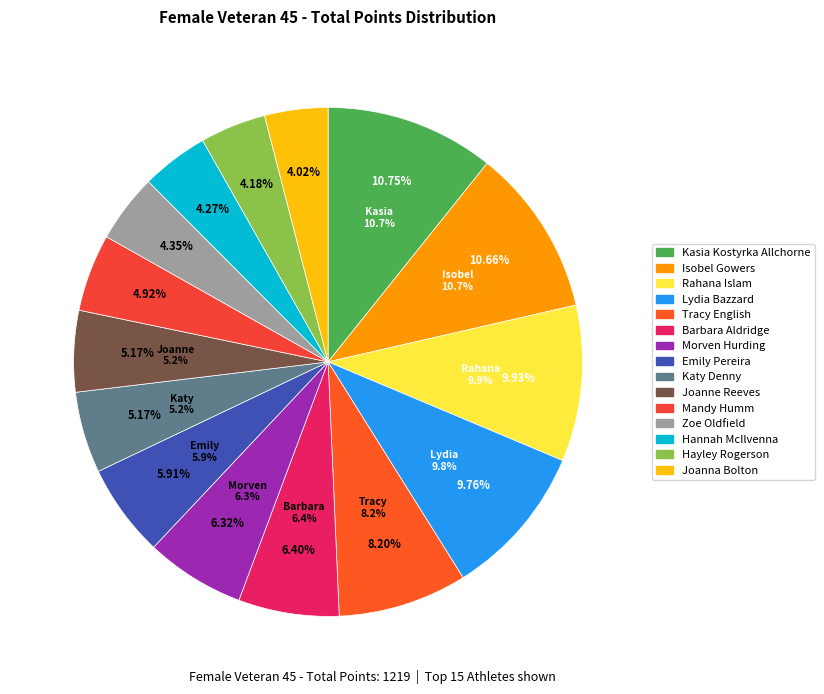

Does Lydia Bazzard account for over 50% of the chart?

No